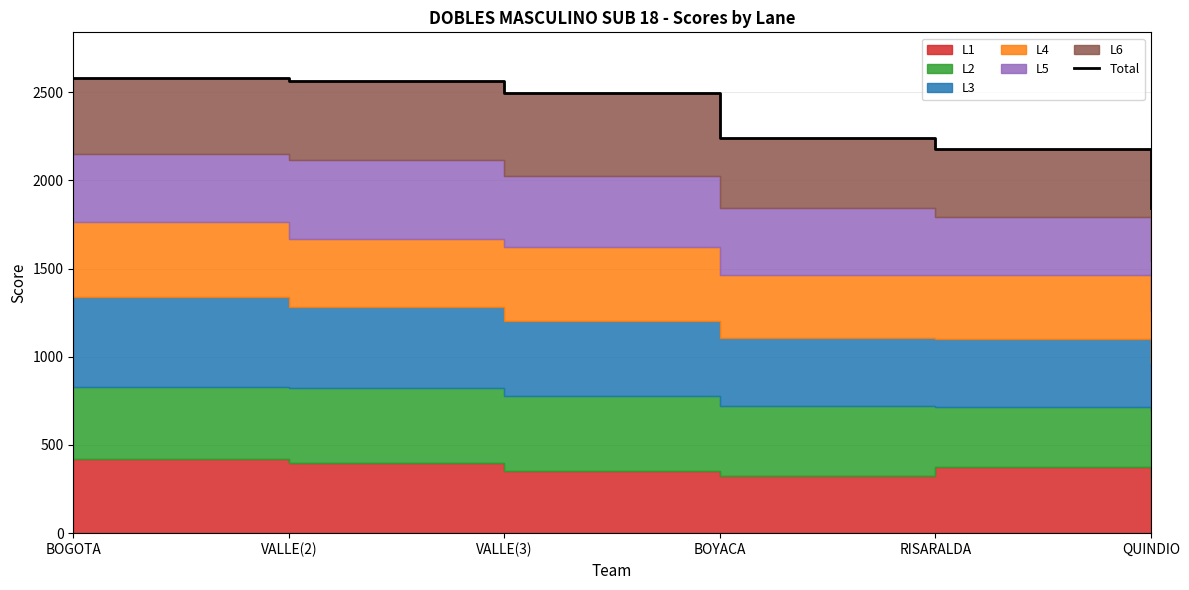

List the labels in order of value, largest first.

BOGOTA, VALLE(2), VALLE(3), BOYACA, RISARALDA, QUINDIO